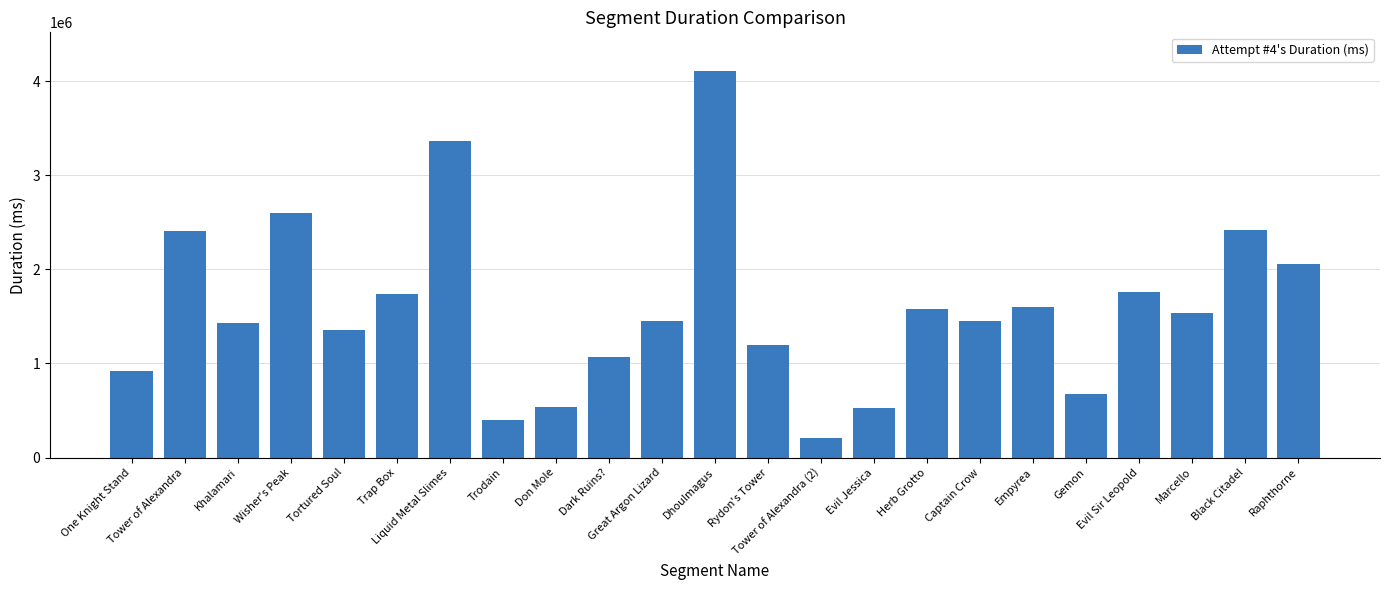

What is the value of the 15th bar from the left?

529546